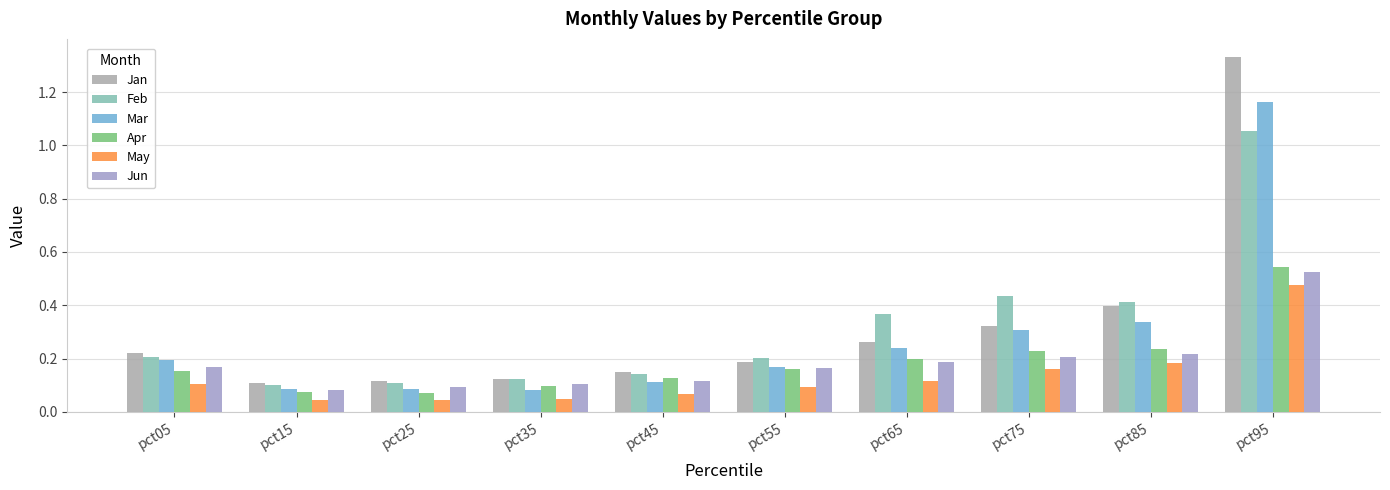

What is the total value across all series at pct75?

1.7